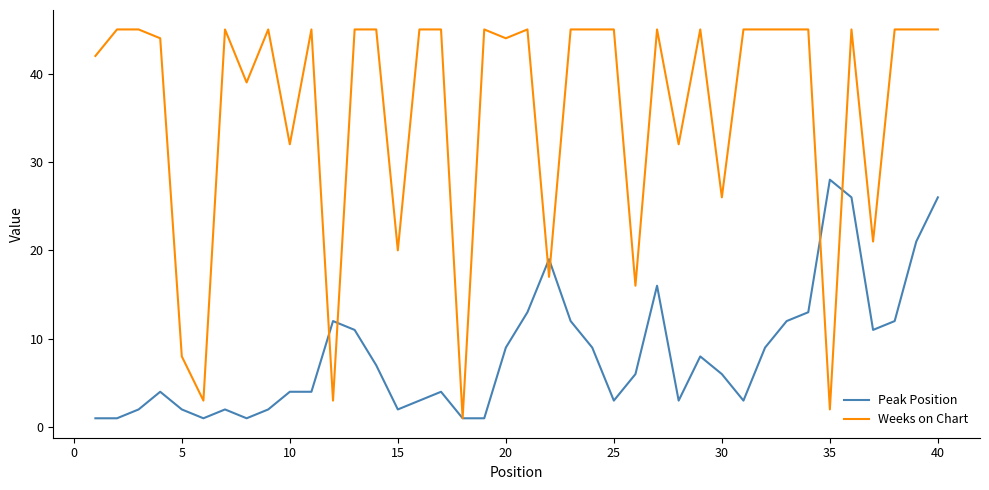

Which series has the widest spread of values?

Weeks on Chart